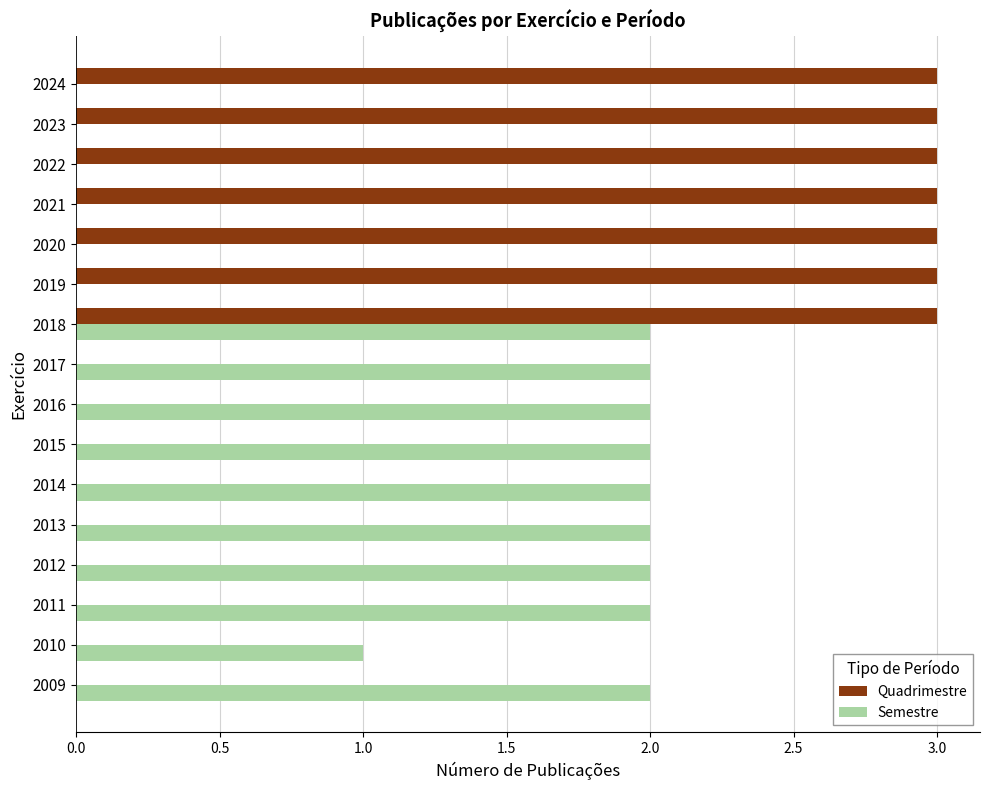

Is the value of Semestre at 2011 greater than the value of Quadrimestre at 2020?

No